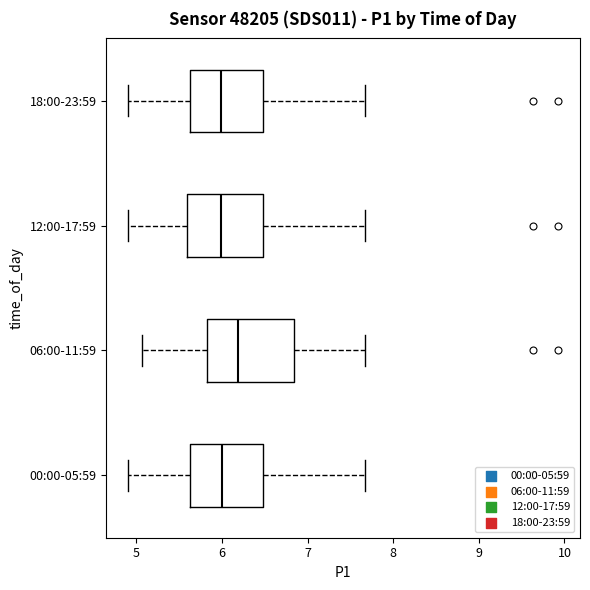

Reading bottom to top, transcribe this box plot: for each box, give where its median line is, the range the box spans, and where its two whiskers end, as read against the x-axis. The values are not printed on the chart, so give them approximately, as read against the axis.

00:00-05:59: median 6.0, box 5.6 to 6.5, whiskers 4.9 to 7.7
06:00-11:59: median 6.2, box 5.8 to 6.8, whiskers 5.1 to 7.7
12:00-17:59: median 6.0, box 5.6 to 6.5, whiskers 4.9 to 7.7
18:00-23:59: median 6.0, box 5.6 to 6.5, whiskers 4.9 to 7.7